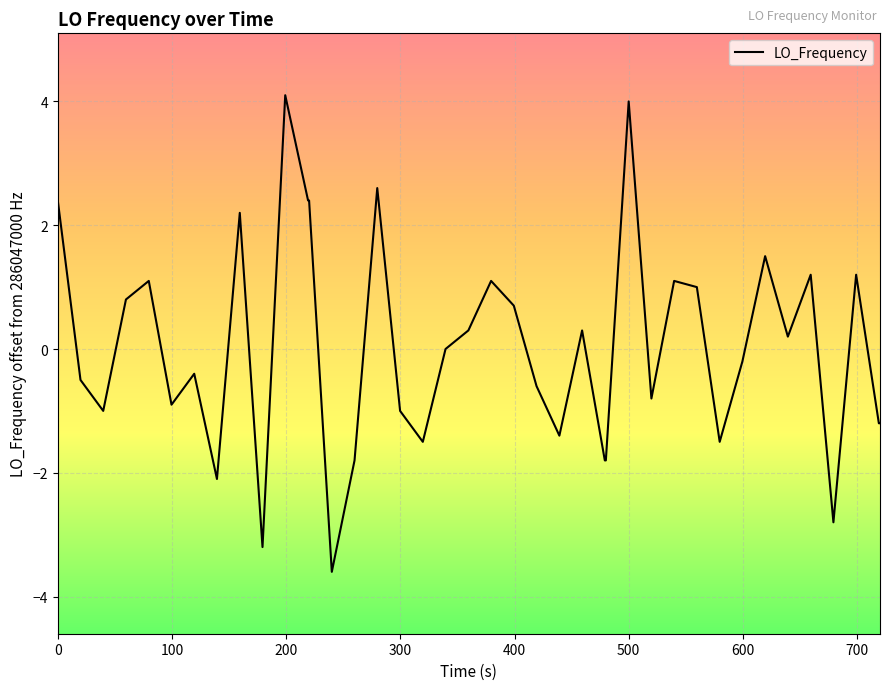

True or false: the data has more than 0 interior local peaks.

True